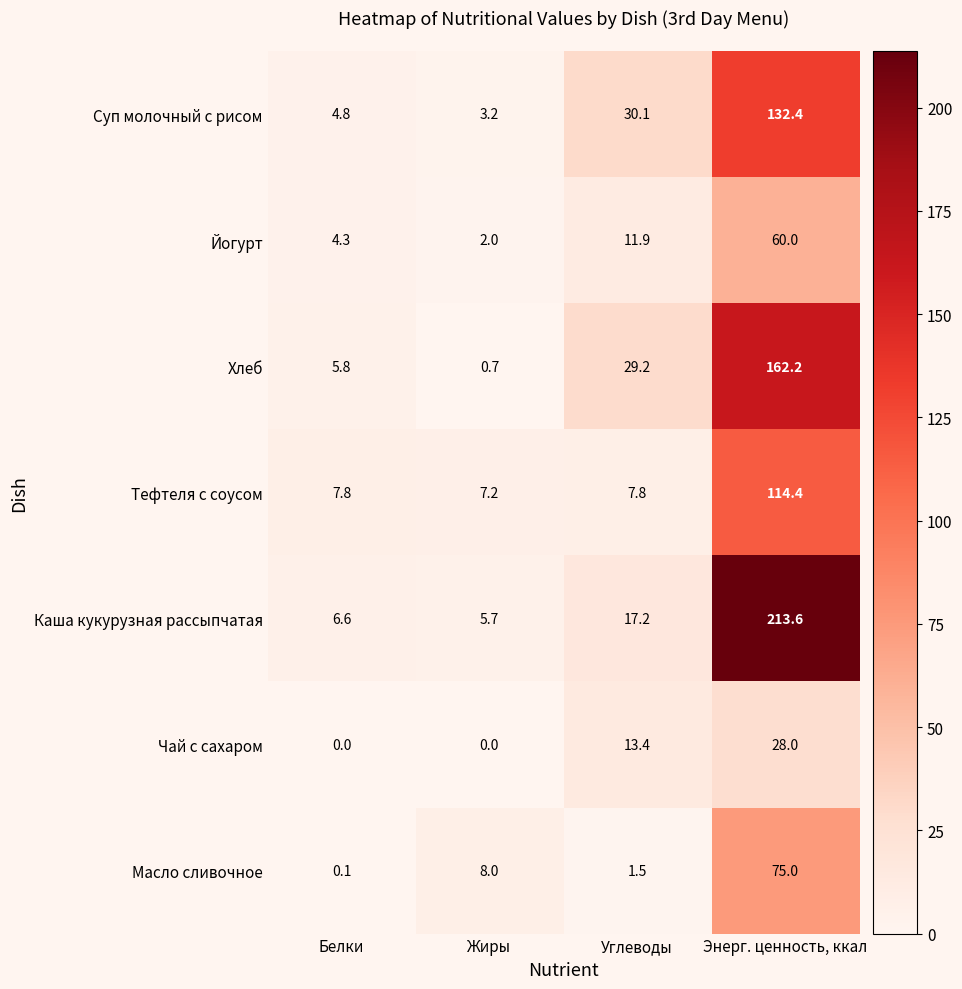

Which series has the largest range (max minus min)?

Каша кукурузная рассыпчатая